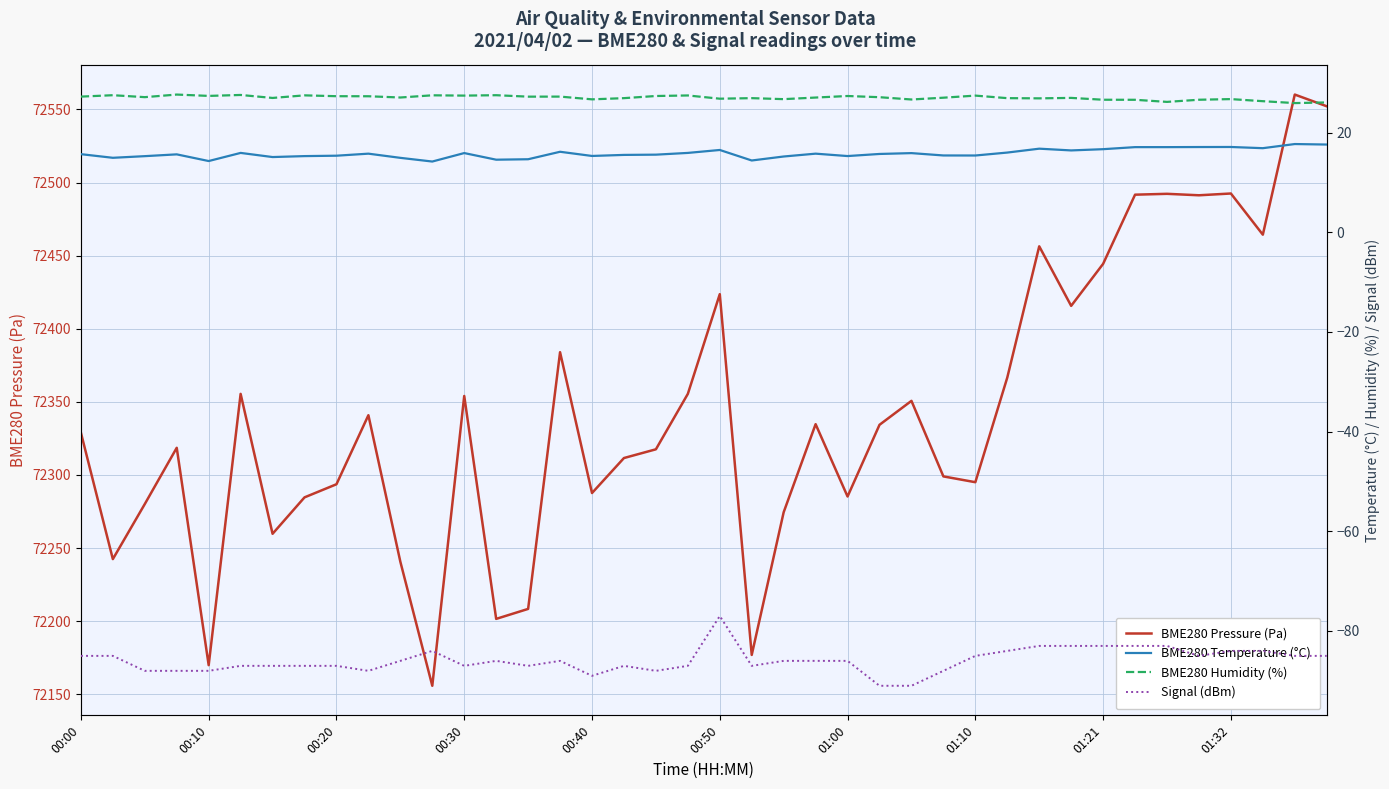

What is the spread (max minus min) of values at 00:00?

72413.9